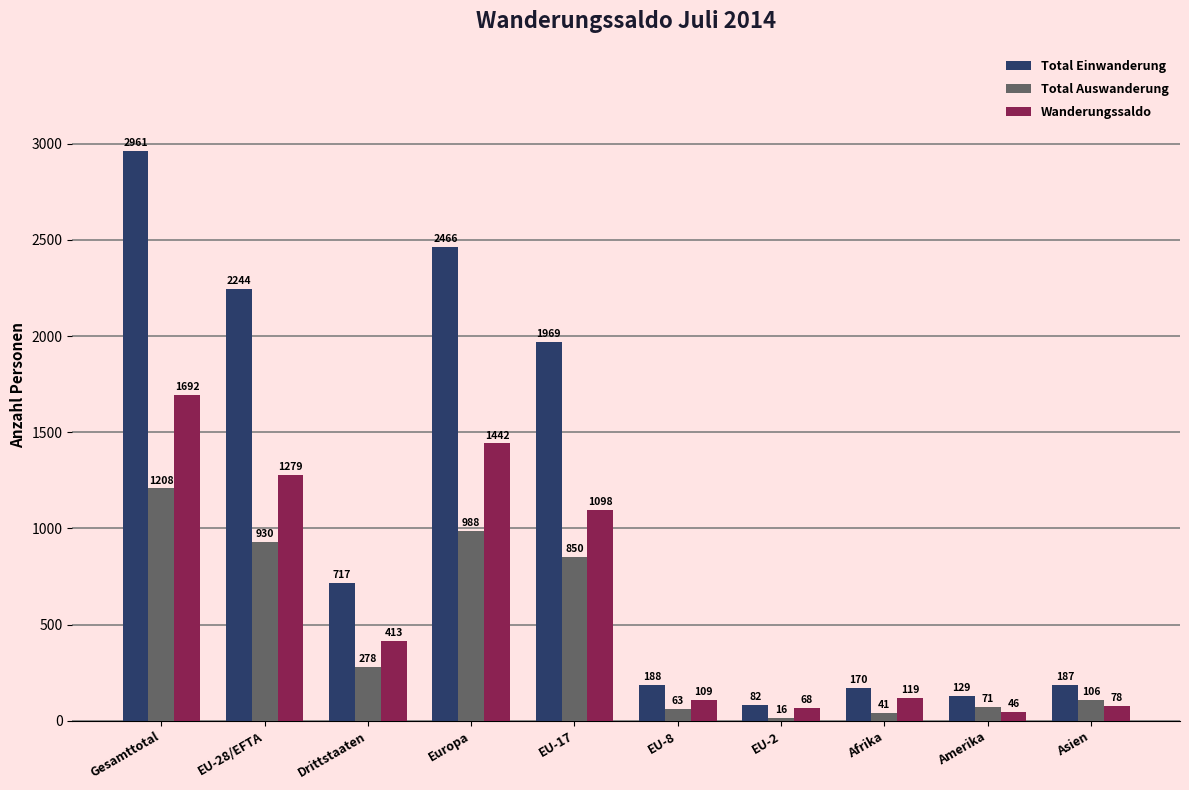

At which label is Wanderungssaldo closest to 869?

EU-17